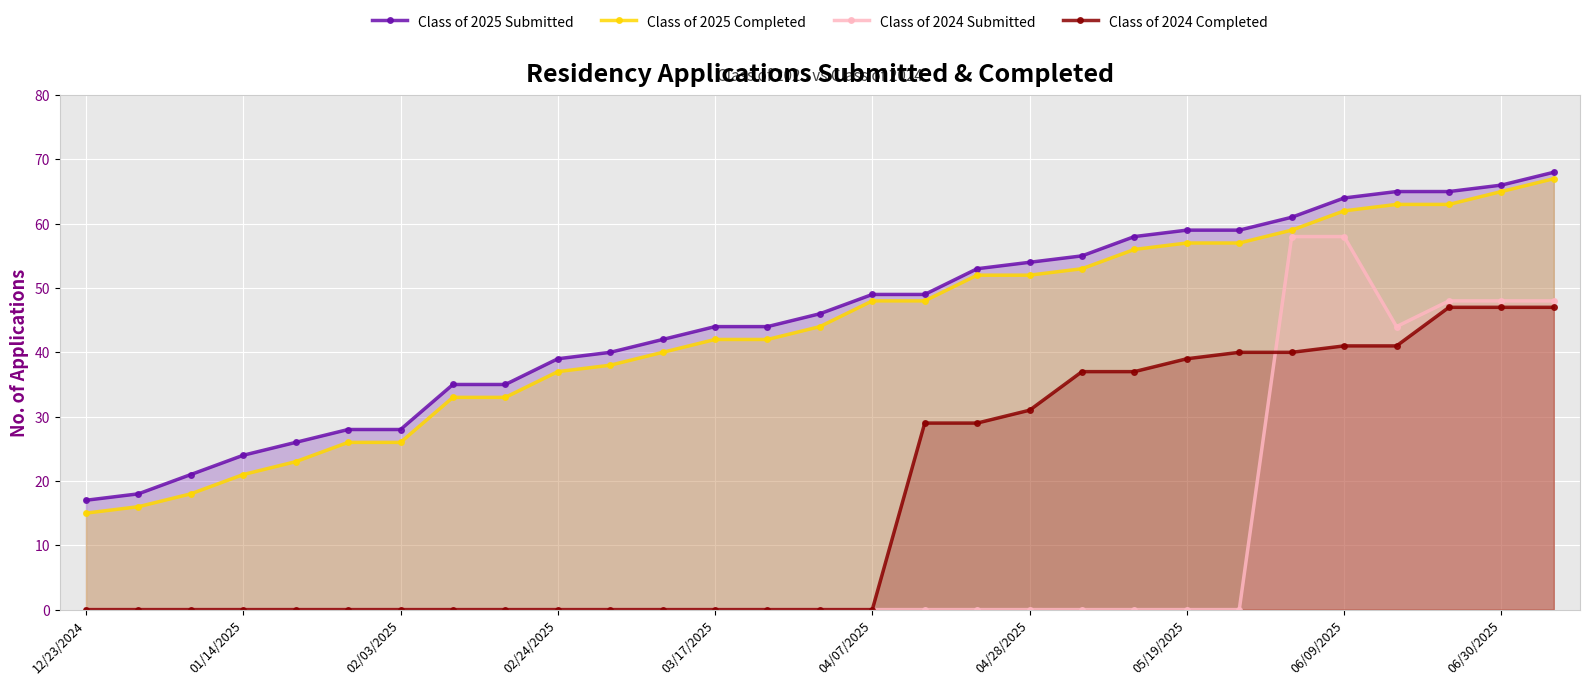

Reading left to right, transcribe all the data shown in this chart.

Class of 2025 Submitted: 17	18	21	24	26	28	28	35	35	39	40	42	44	44	46	49	49	53	54	55	58	59	59	61	64	65	65	66	68
Class of 2025 Completed: 15	16	18	21	23	26	26	33	33	37	38	40	42	42	44	48	48	52	52	53	56	57	57	59	62	63	63	65	67
Class of 2024 Submitted: 0	0	0	0	0	0	0	0	0	0	0	0	0	0	0	0	0	0	0	0	0	0	0	58	58	44	48	48	48
Class of 2024 Completed: 0	0	0	0	0	0	0	0	0	0	0	0	0	0	0	0	29	29	31	37	37	39	40	40	41	41	47	47	47